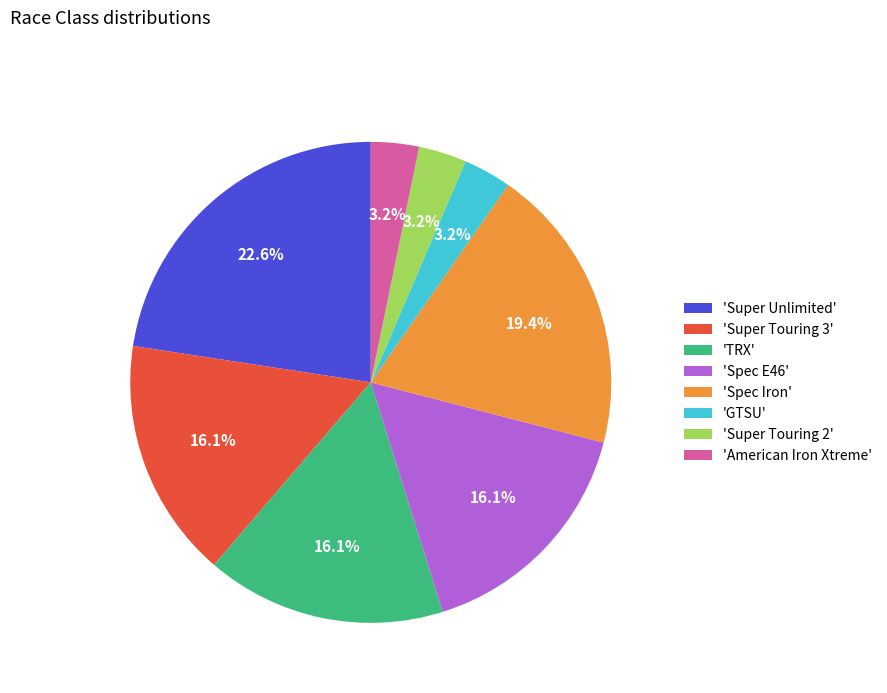

To the nearest percent, what is the difference between the largest and smallest slice percentages?

19%